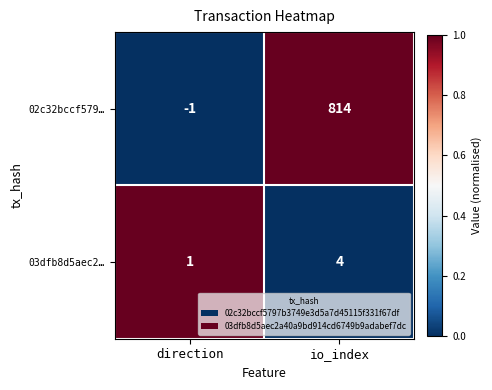

What is the difference between the 03dfb8d5aec2… values at io_index and direction?

3